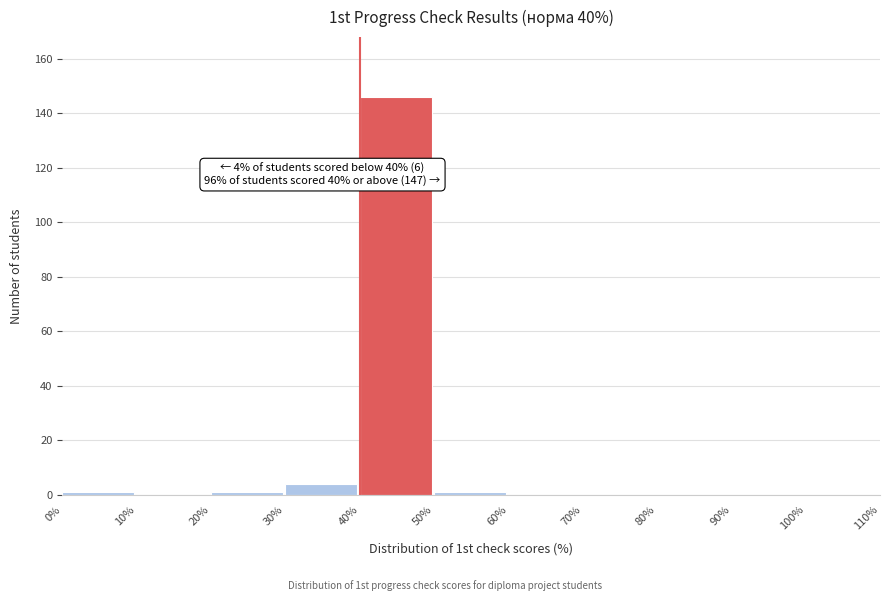

Which range on the x-axis has the tallest bar?

40% to 50%